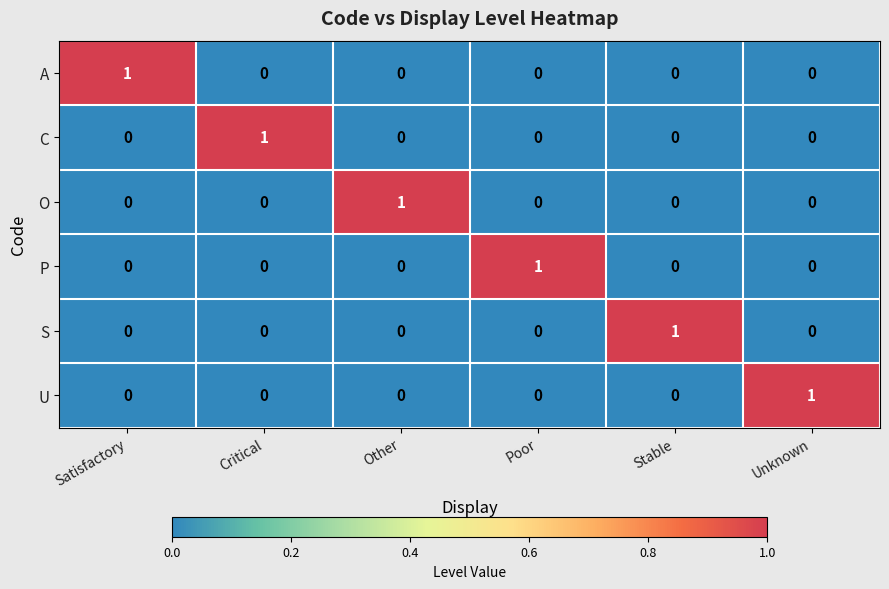

How many U values are between 0 and 1?

6